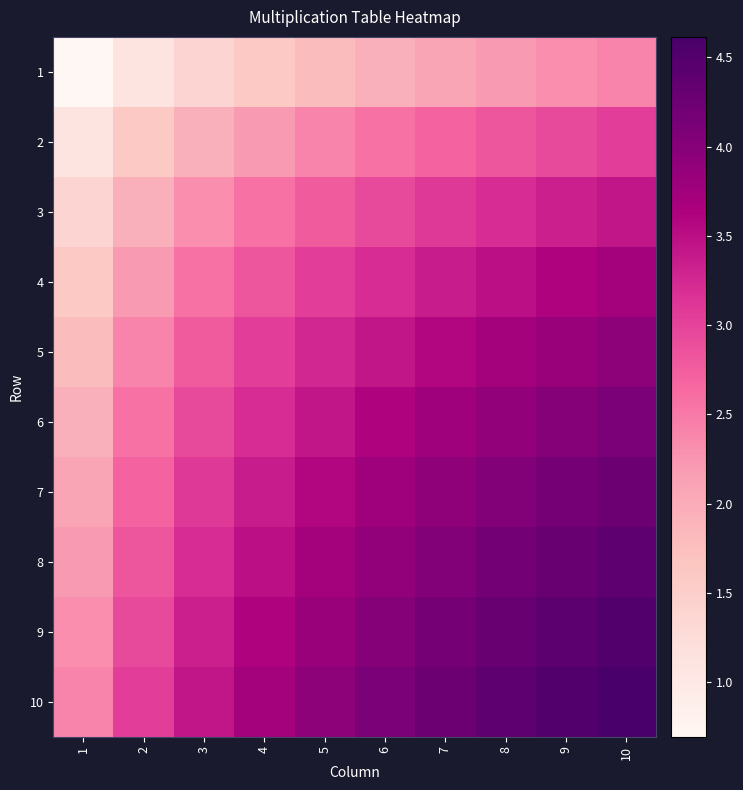

At which category is the sum across all series the highest?

10